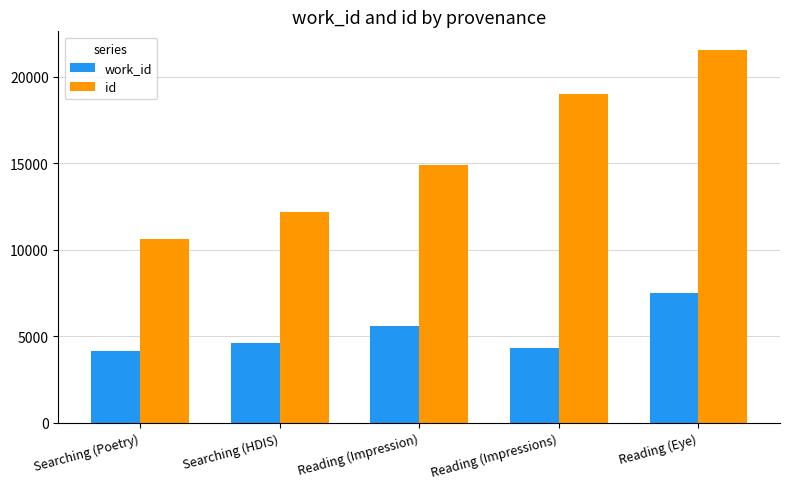

True or false: id has a value of 3962 at Reading (Impression).

False